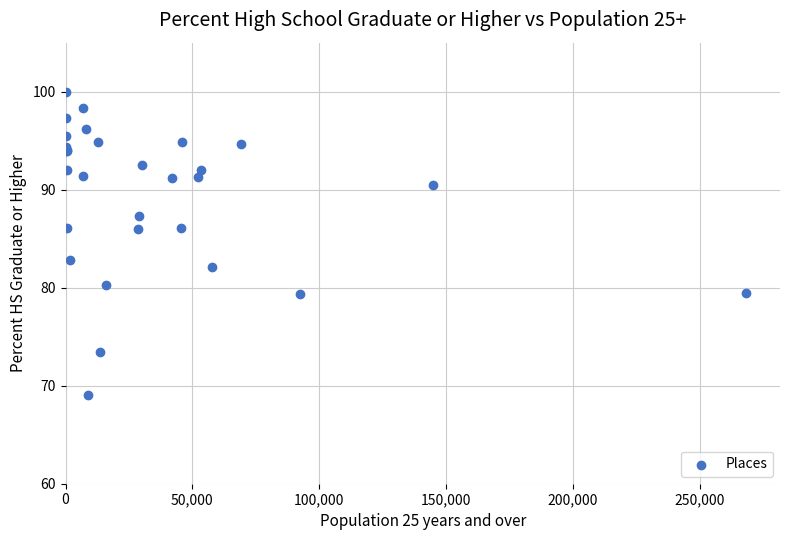

What Y value in the scatter plot is closest to 84?

82.8